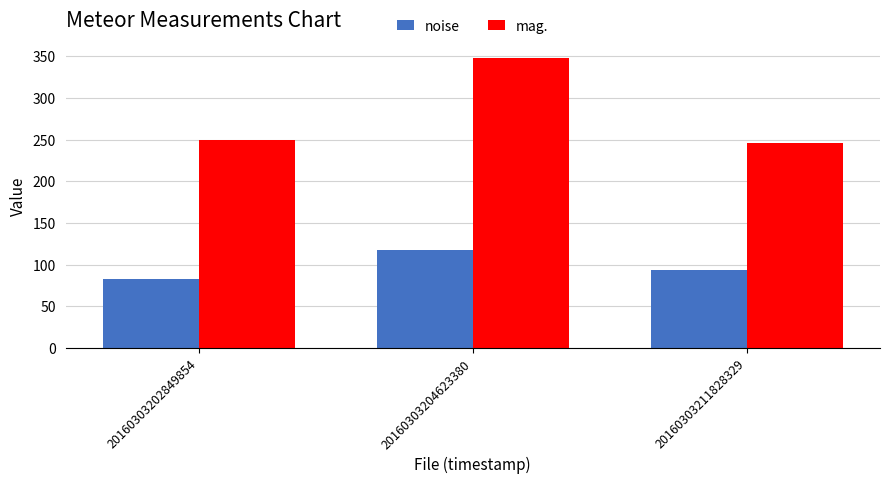

Rank the series at 20160303202849854 from highest to lowest value.

mag., noise